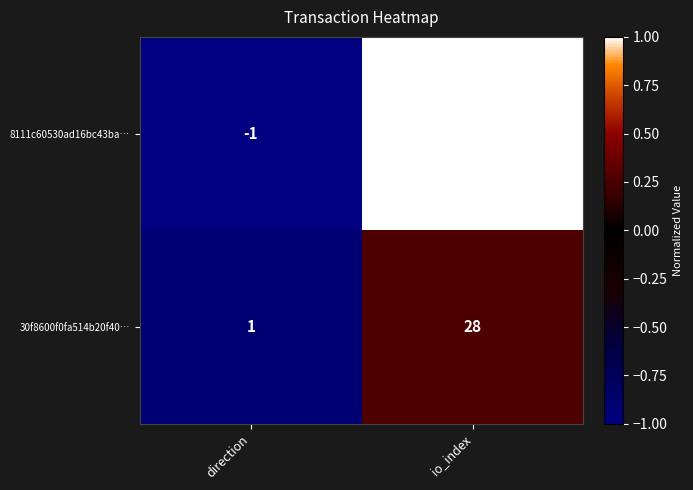

What is the spread (max minus min) of values at io_index?

17